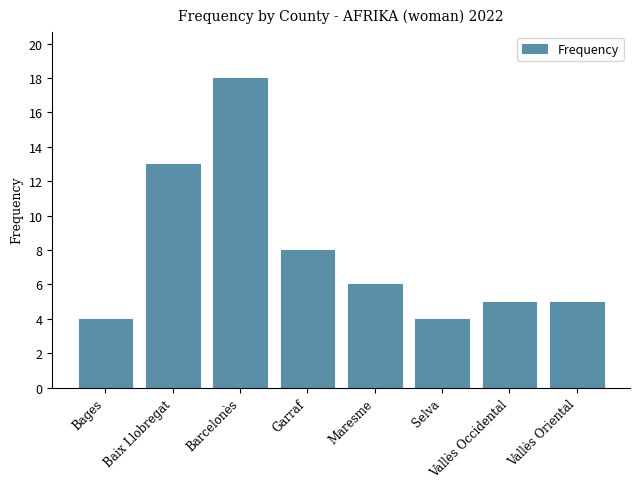

What is the sum of the values at Garraf and Barcelonès?

26